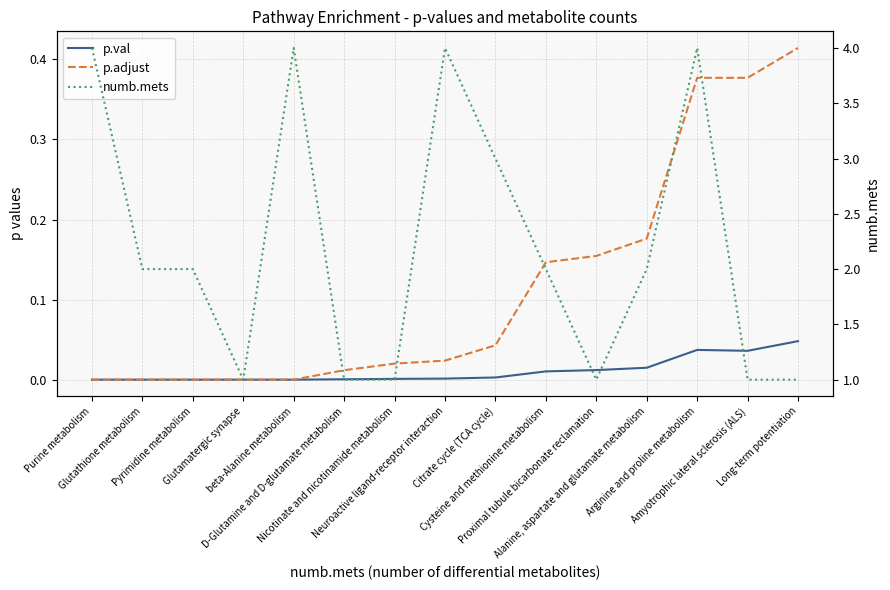

Reading left to right, extract all data points from this chart.

p.val: 0.0	0.0	0.0	0.0	0.0	0.0	0.0	0.0	0.0	0.0	0.0	0.0	0.0	0.0	0.0
p.adjust: 0.0	0.0	0.0	0.0	0.0	0.0	0.0	0.0	0.0	0.1	0.2	0.2	0.4	0.4	0.4
numb.mets: 4.0	2.0	2.0	1.0	4.0	1.0	1.0	4.0	3.0	2.0	1.0	2.0	4.0	1.0	1.0